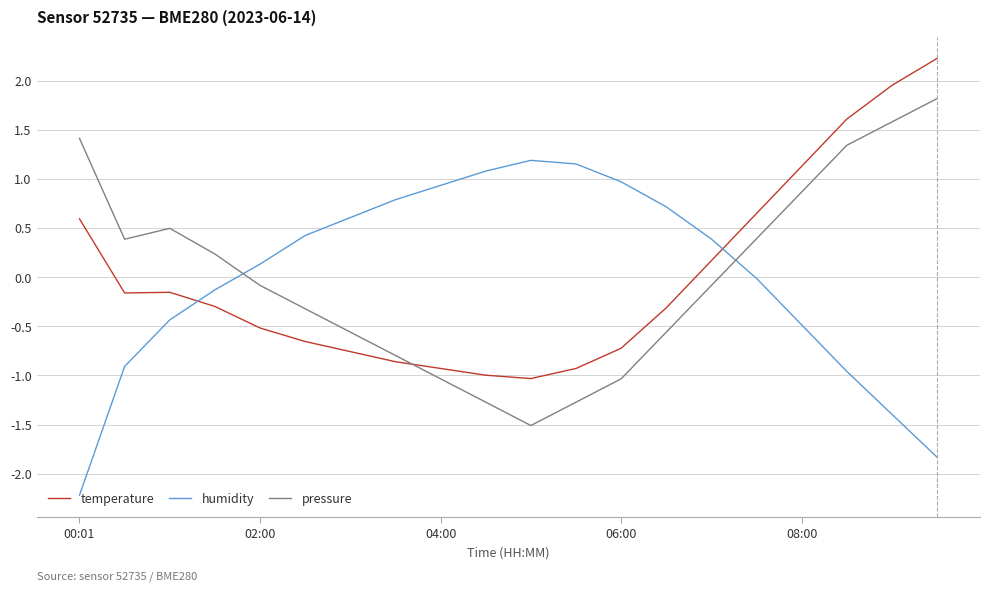

Which series has the widest spread of values?

humidity